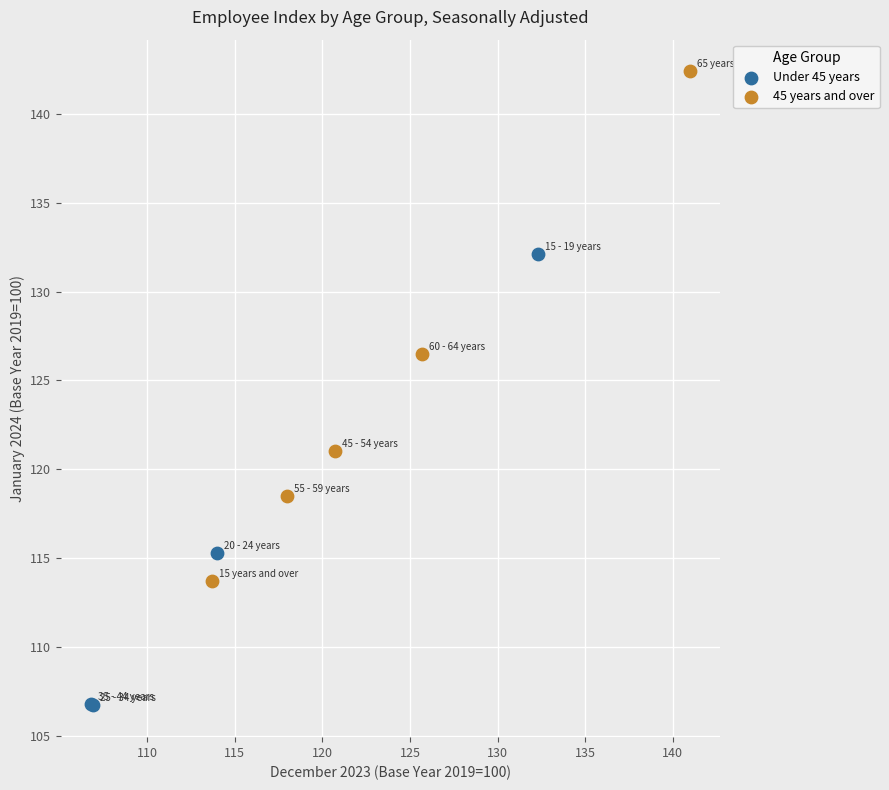

What are all the series names shown in the legend?

Under 45 years, 45 years and over